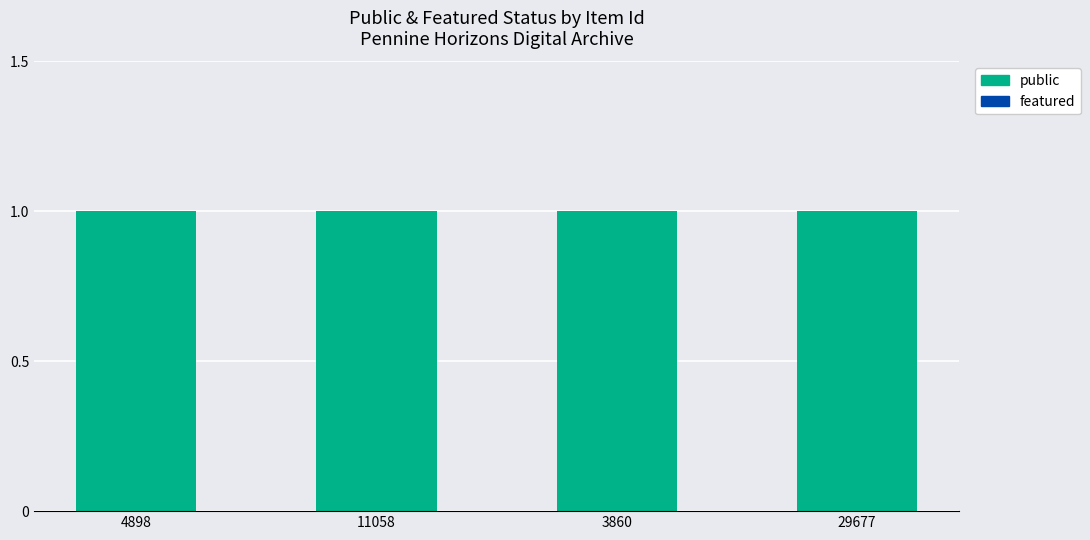

At which category is the sum across all series the highest?

4898